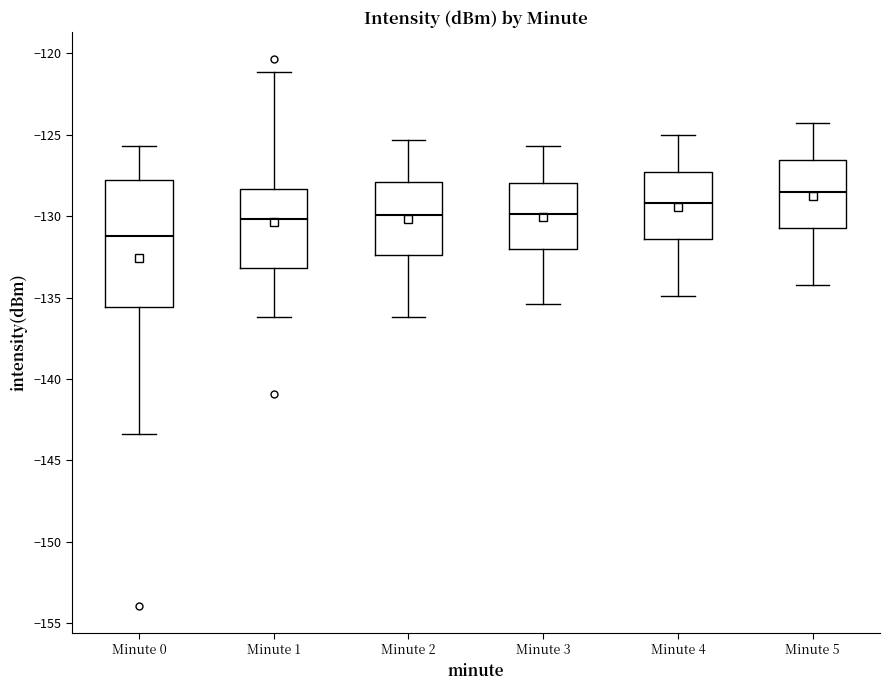

Reading left to right, read every box against the y-axis: the position of its median line, the range the box covers, and the ends of its whiskers. The values are not printed on the chart, so give them approximately, as read against the axis.

Minute 0: median -131.0, box -135.5 to -128.0, whiskers -143.5 to -125.5
Minute 1: median -130.0, box -133.0 to -128.5, whiskers -136.0 to -121.0
Minute 2: median -130.0, box -132.5 to -128.0, whiskers -136.0 to -125.5
Minute 3: median -130.0, box -132.0 to -128.0, whiskers -135.5 to -125.5
Minute 4: median -129.0, box -131.5 to -127.5, whiskers -135.0 to -125.0
Minute 5: median -128.5, box -130.5 to -126.5, whiskers -134.0 to -124.5